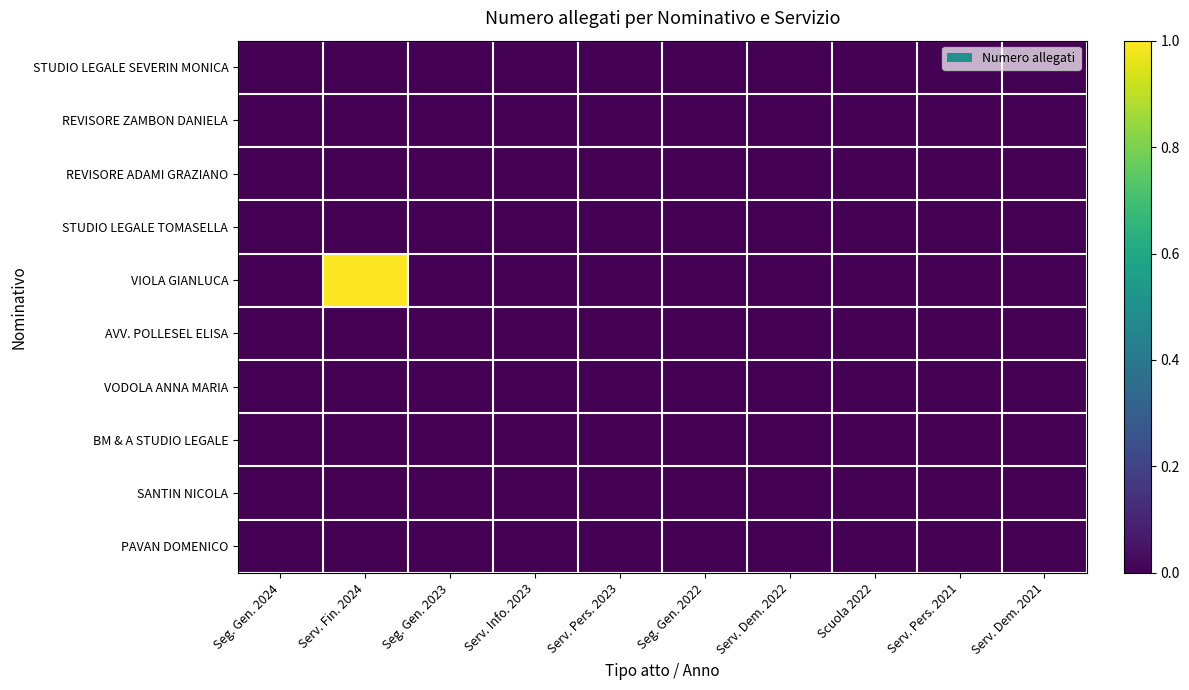

Which series has the largest total across all categories?

VIOLA GIANLUCA